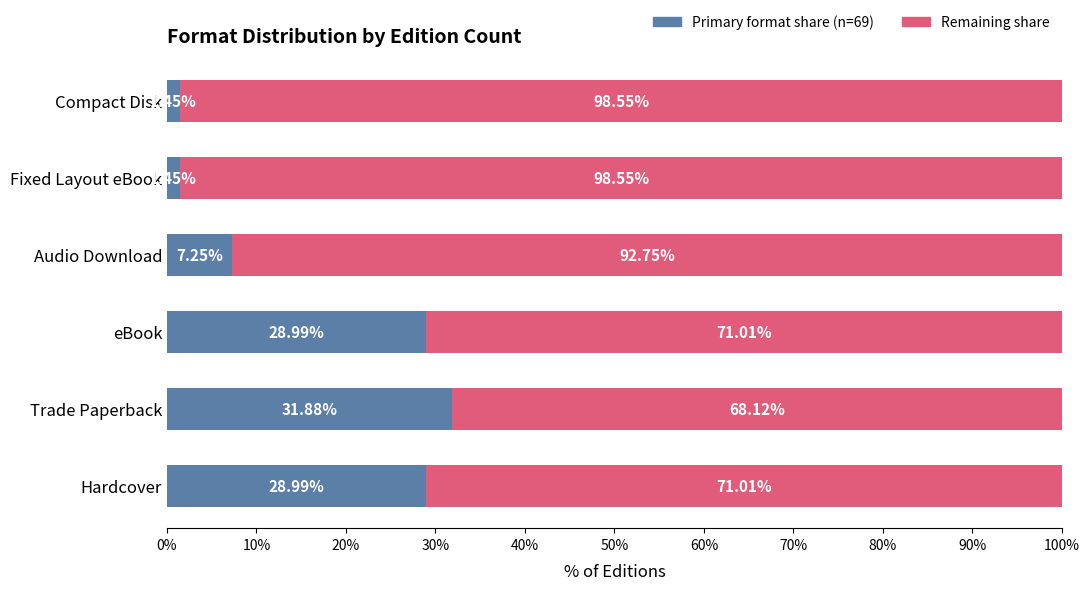

What is the total value across all series at eBook?

100.0